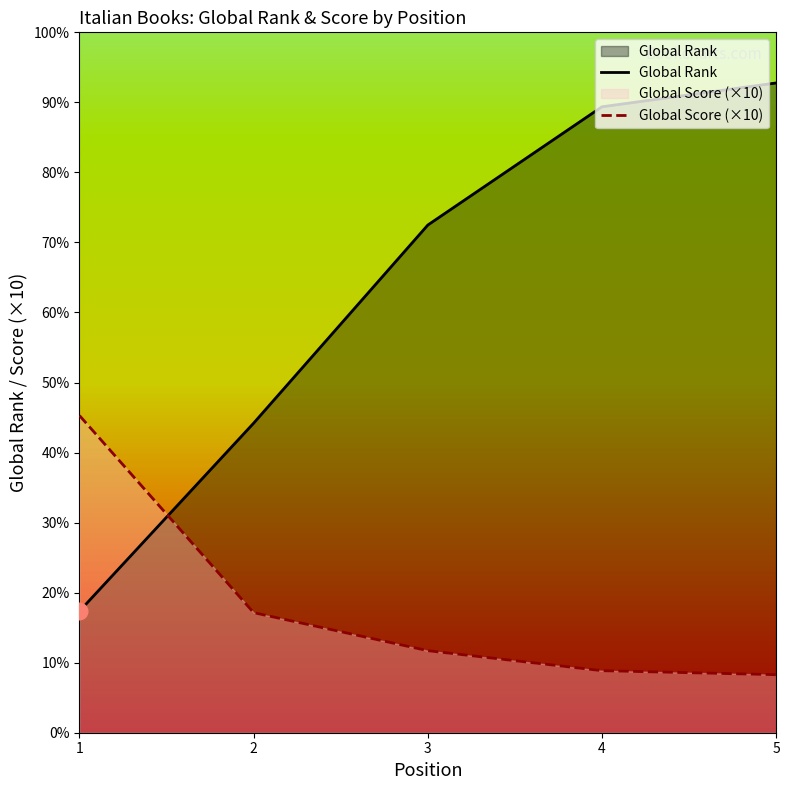

True or false: Global Rank has more than 2 points higher than both neighbors.

False